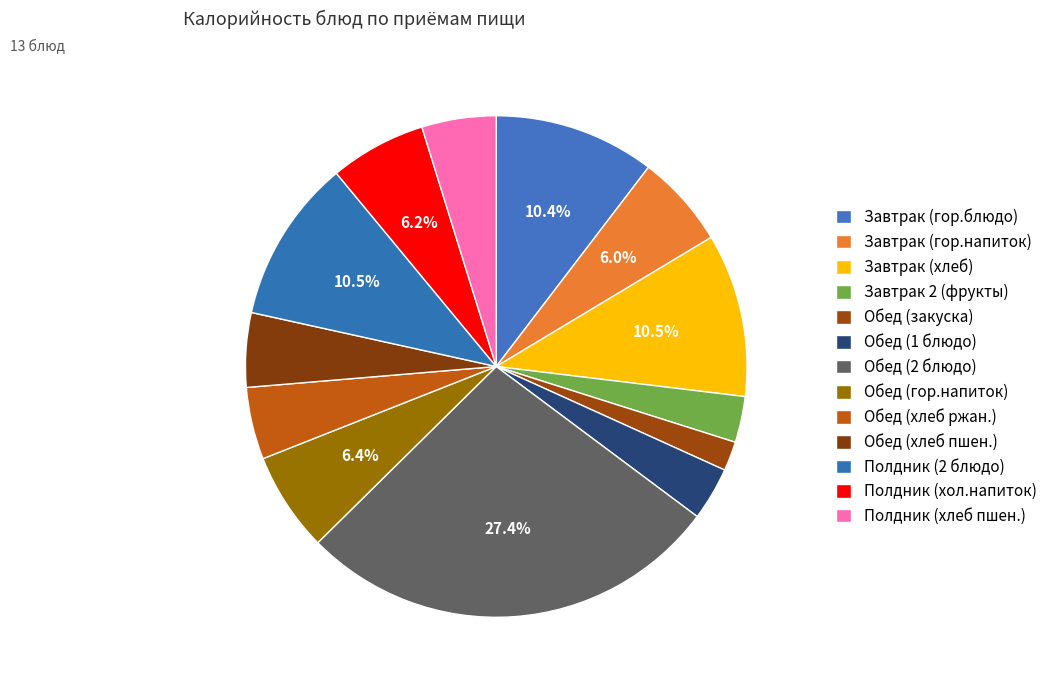

To the nearest percent, what is the average slice percentage?

8%